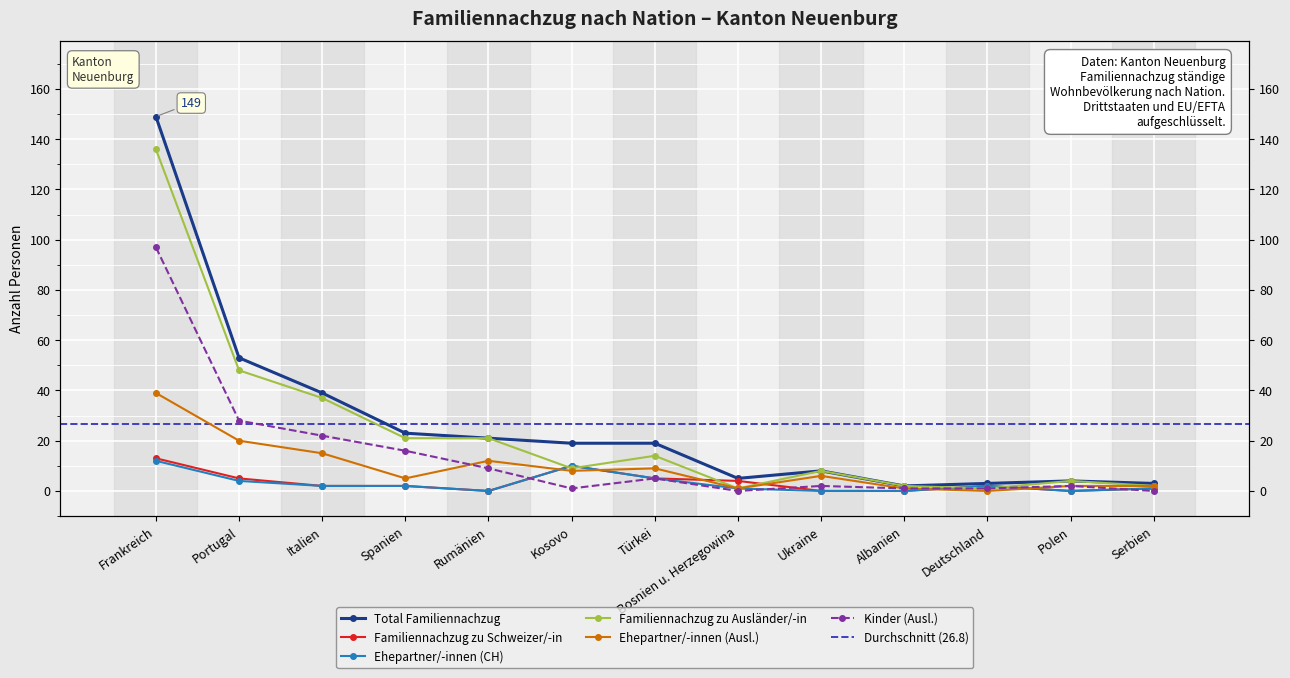

True or false: Familiennachzug zu Ausländer/-in and Ehepartner/-innen (Ausl.) cross at least once.

False